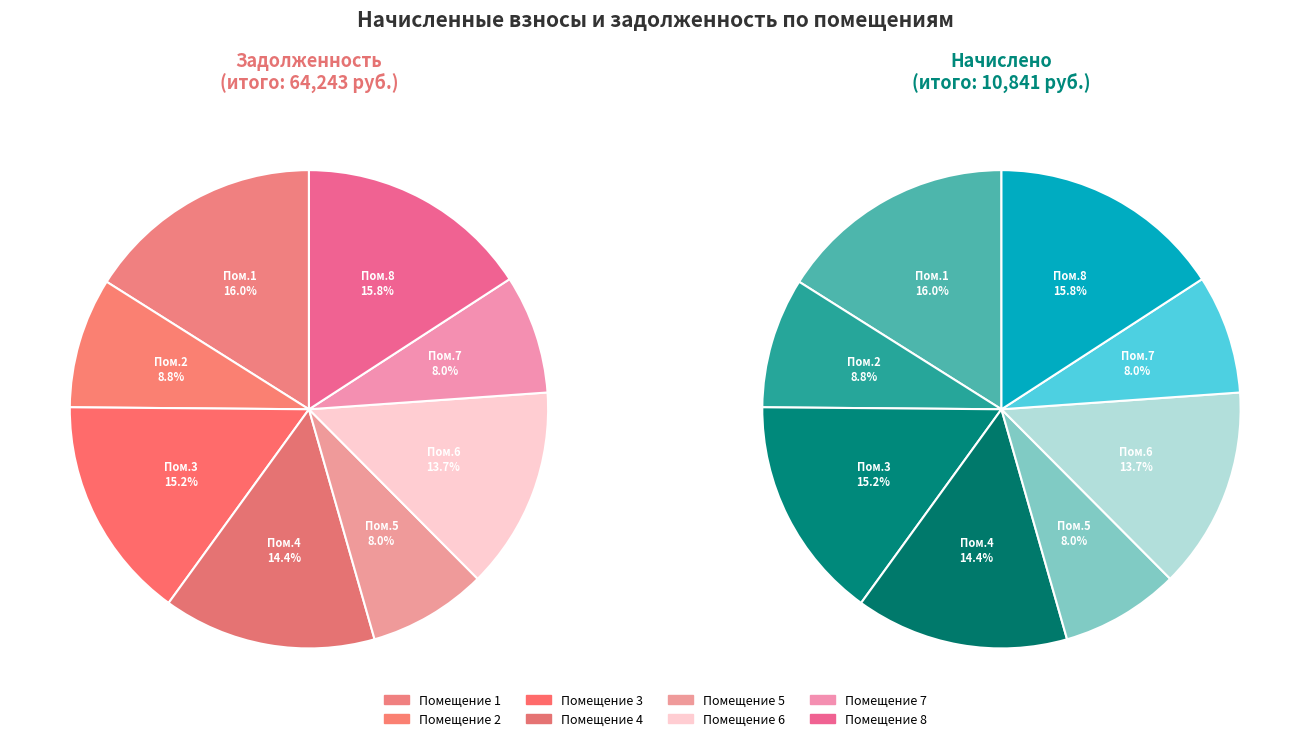

Which series has the largest range (max minus min)?

задолженность